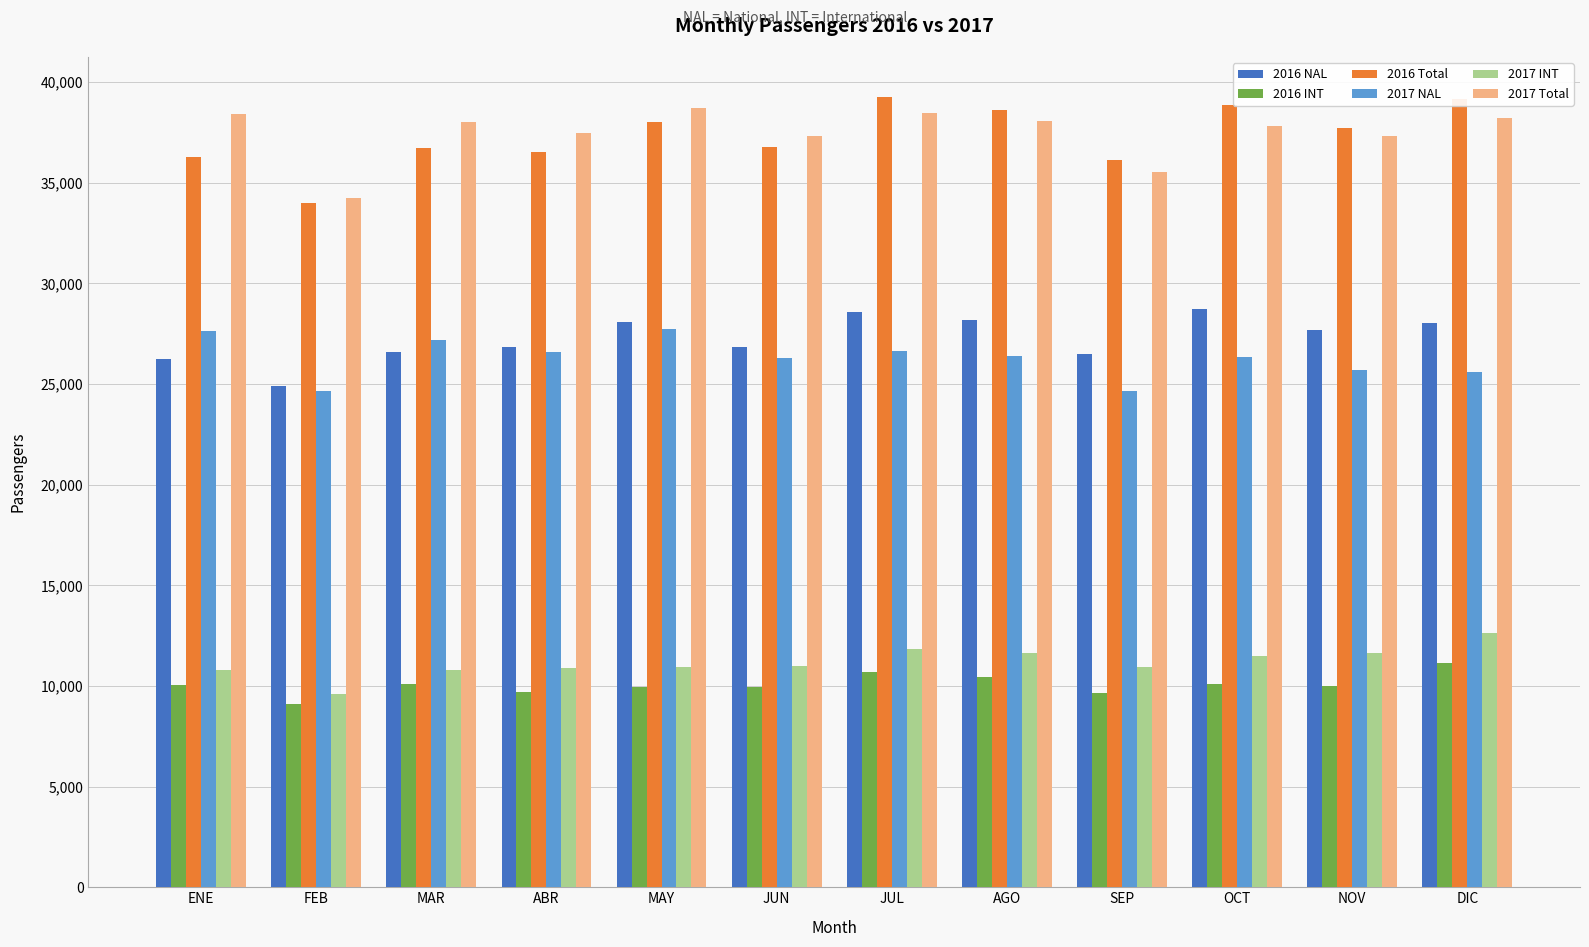

Which series changed the most between MAR and JUL?

2016 Total